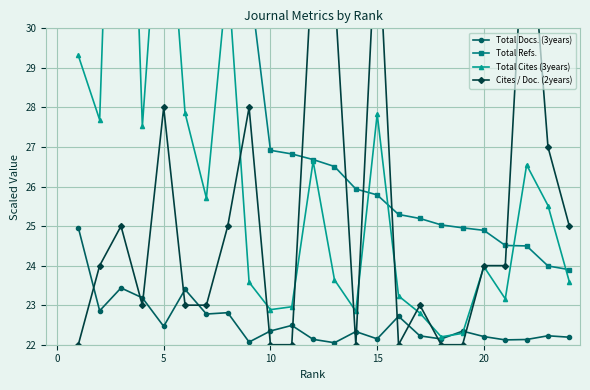

What is the difference between the highest and lowest values at 5?

13.9